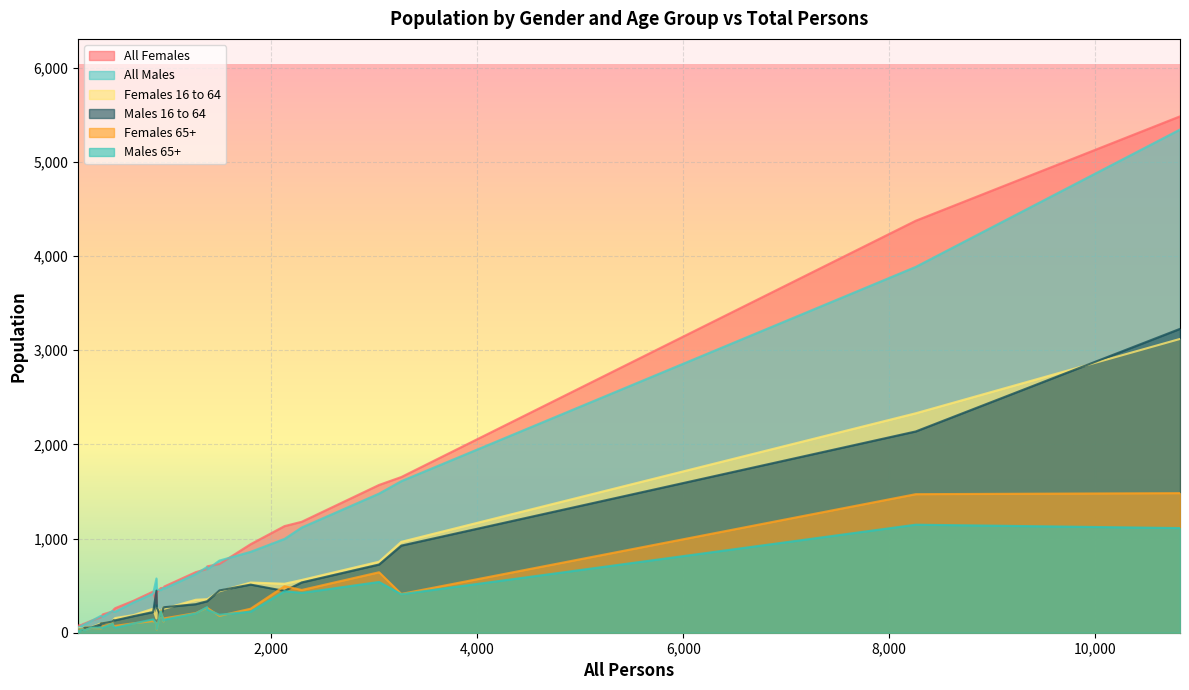

Is it true that All Females equals 90 at 167?

True